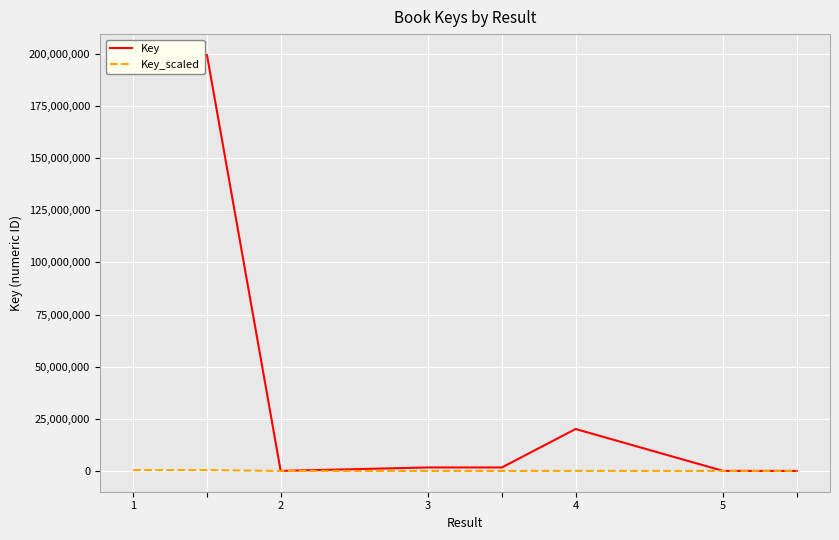

What is the value of the Key_scaled point at the 2nd from the left?

399106.2